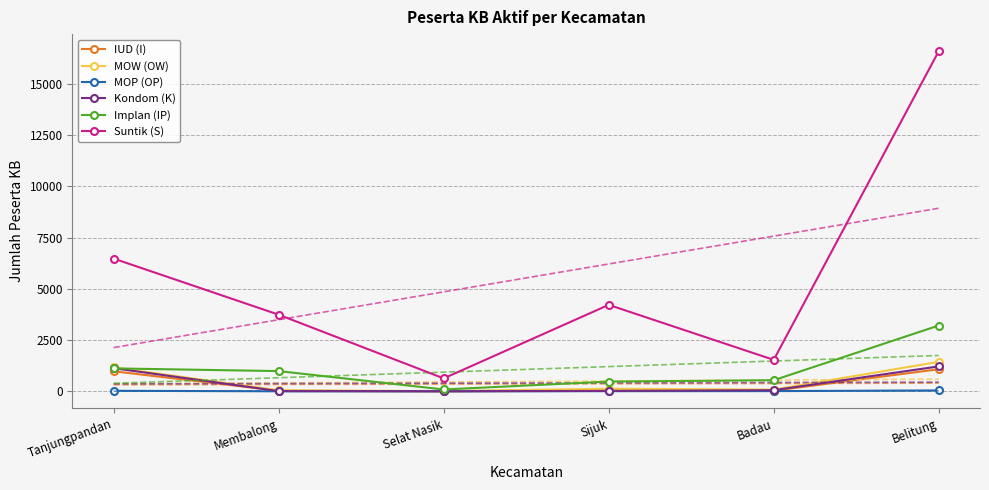

What is the lowest value of the IUD (I) series?

2